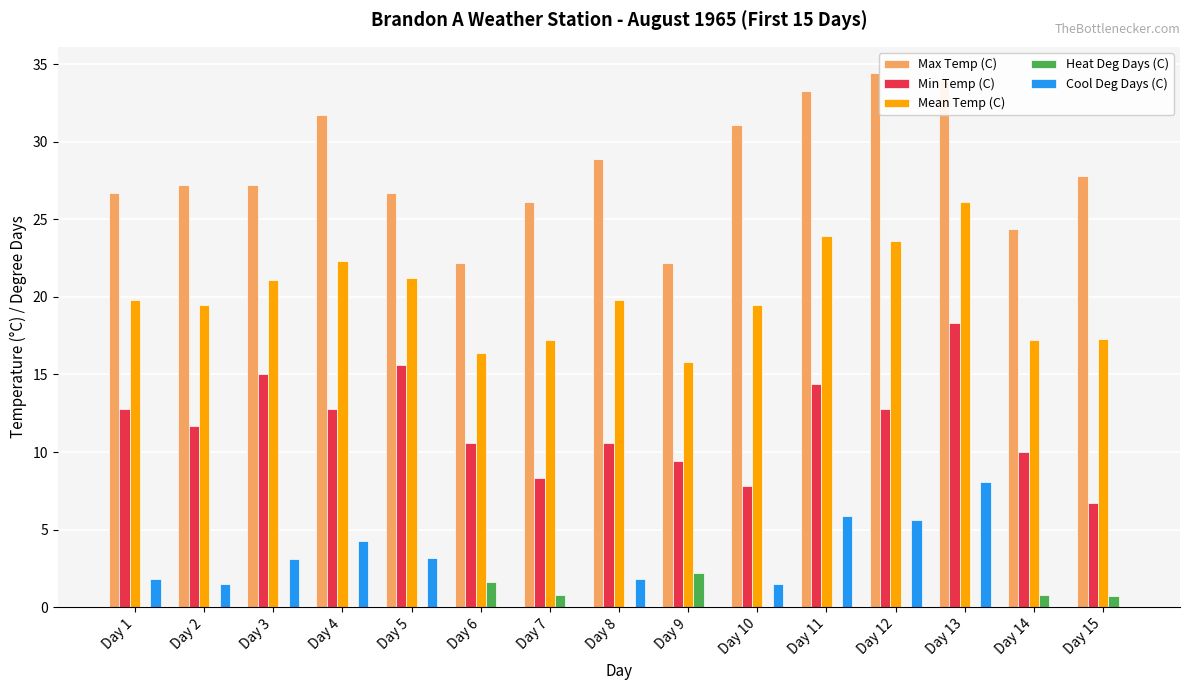

Count the number of data series in this chart.

5